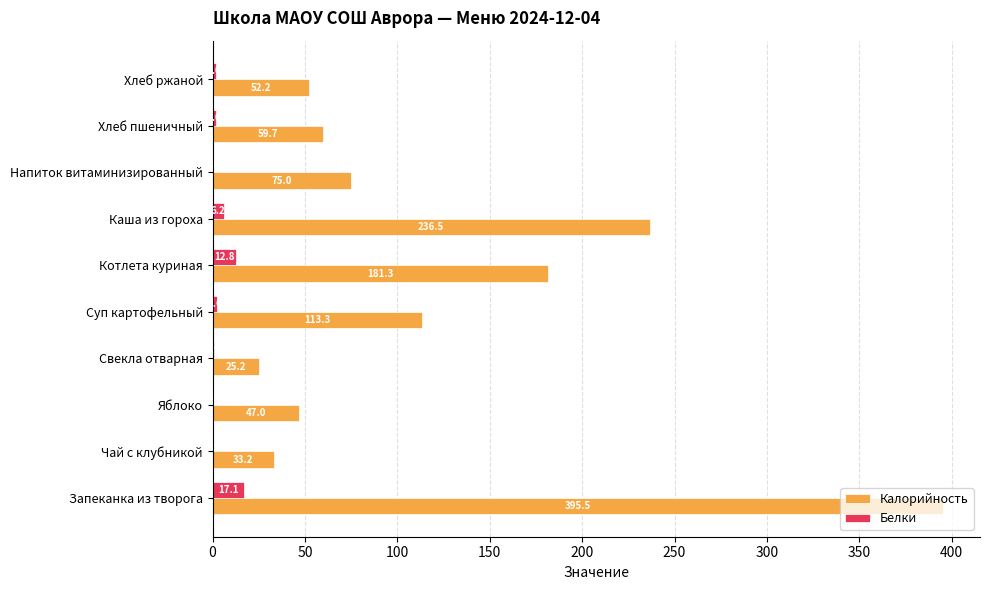

Between Свекла отварная and Хлеб пшеничный, which series saw the biggest shift?

Калорийность